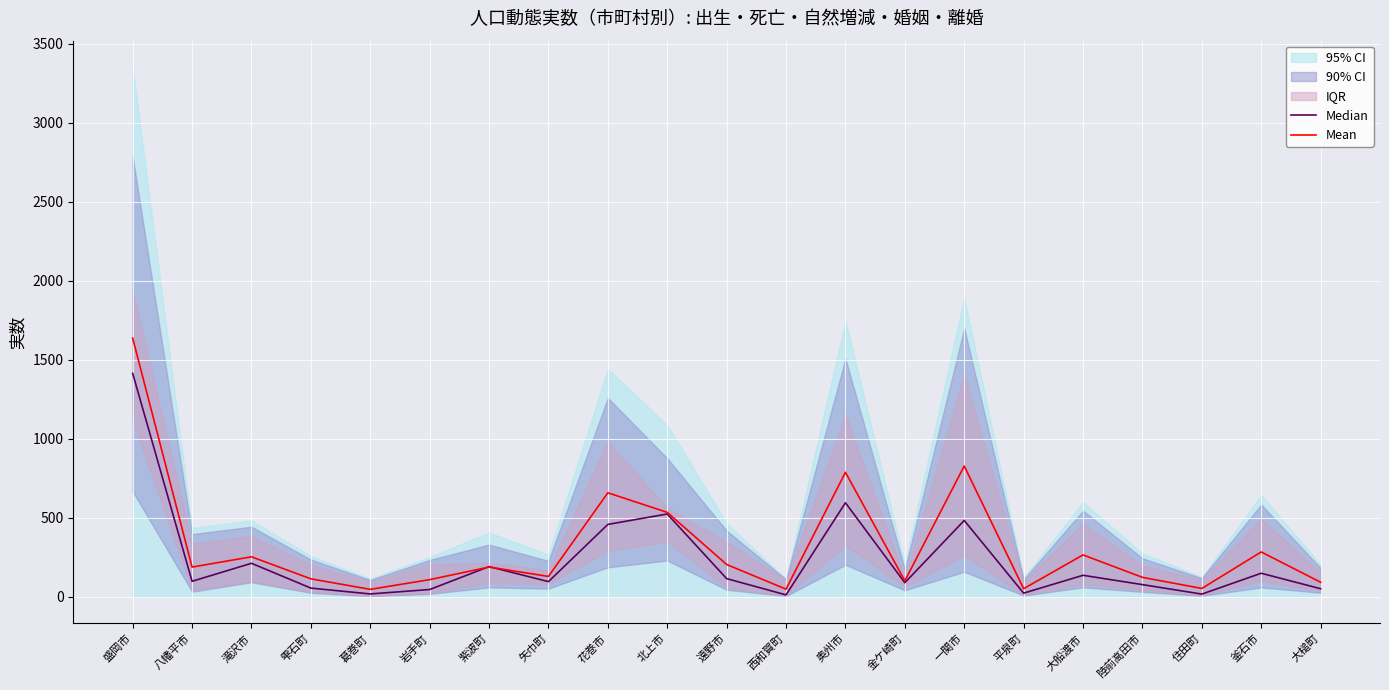

Where is the first local maximum for Mean?

滝沢市